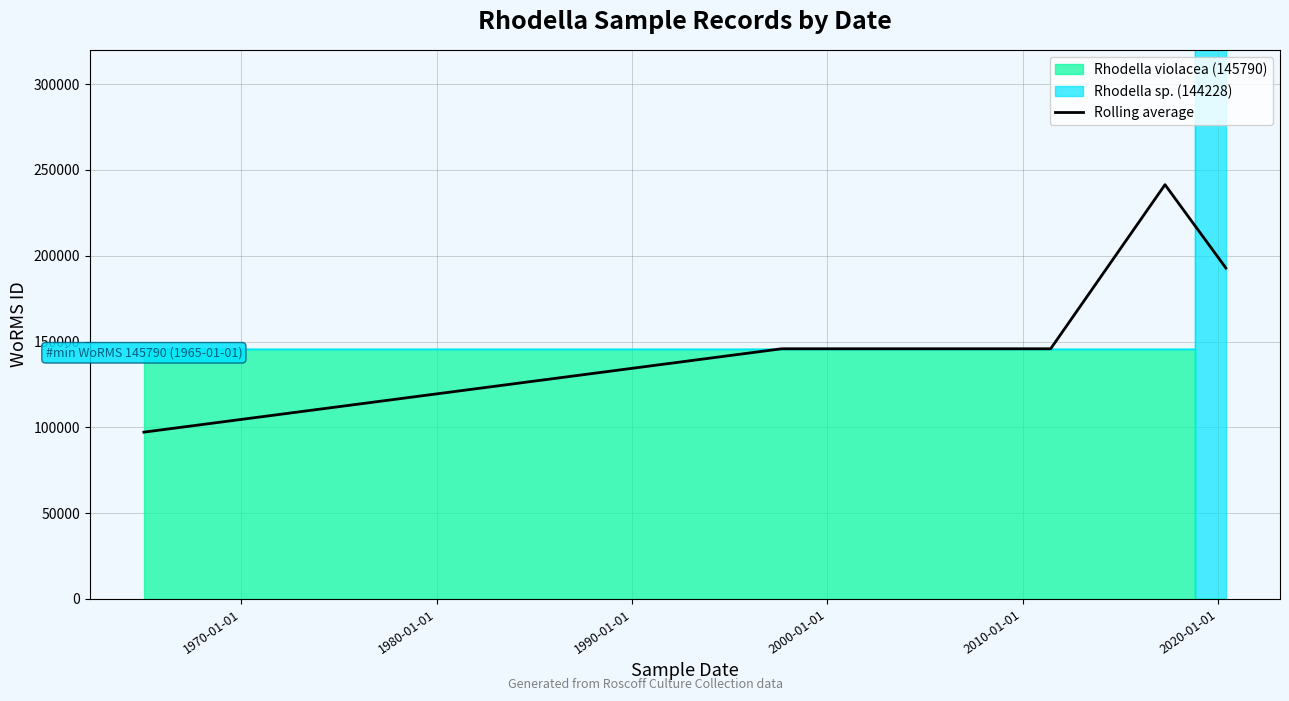

What is the lowest value of the Rolling average series?

97193.3